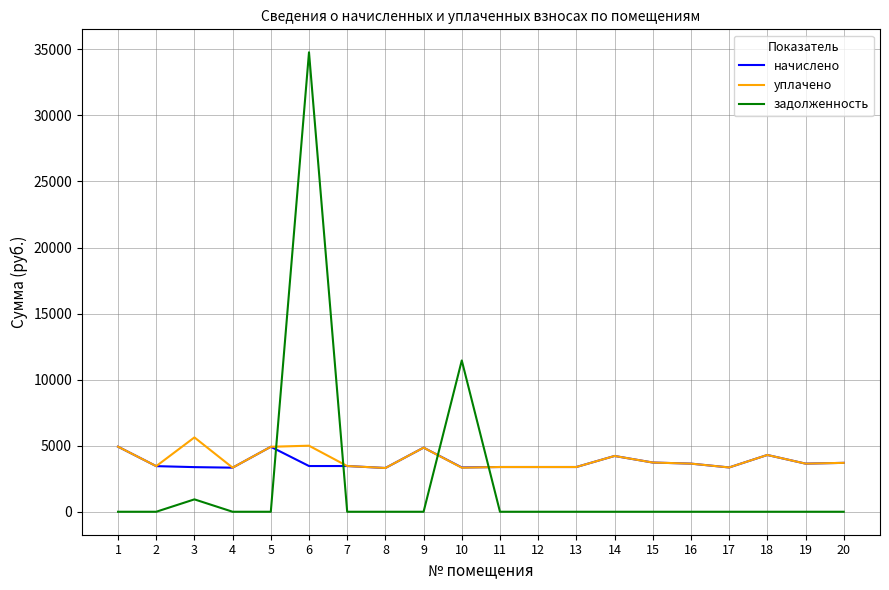

What is the total value across all series at 3?

9942.2